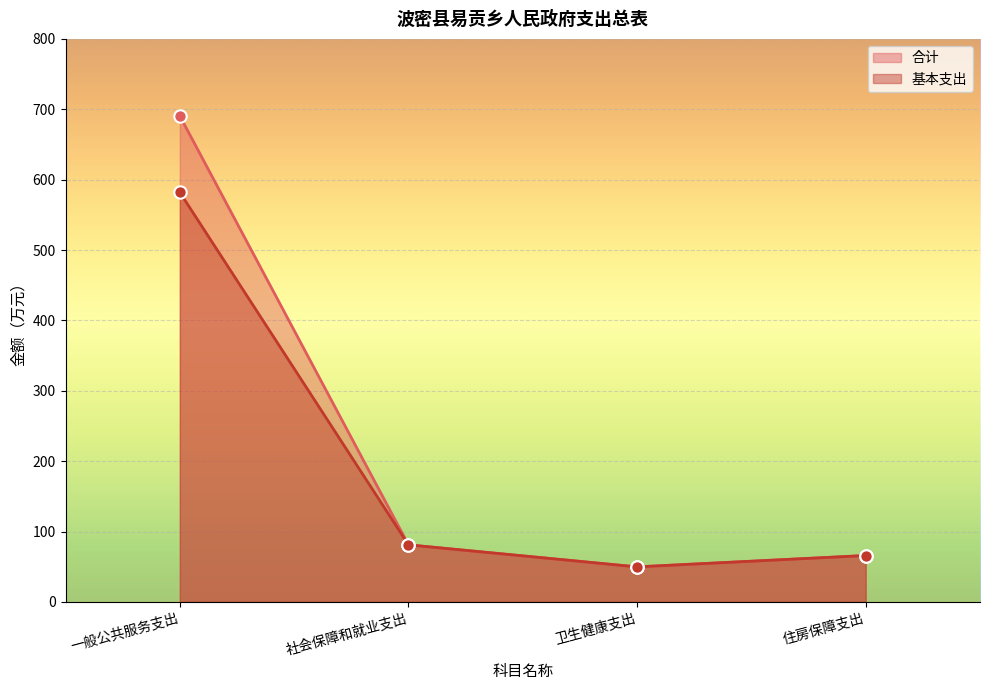

What are all the series names shown in the legend?

合计, 基本支出